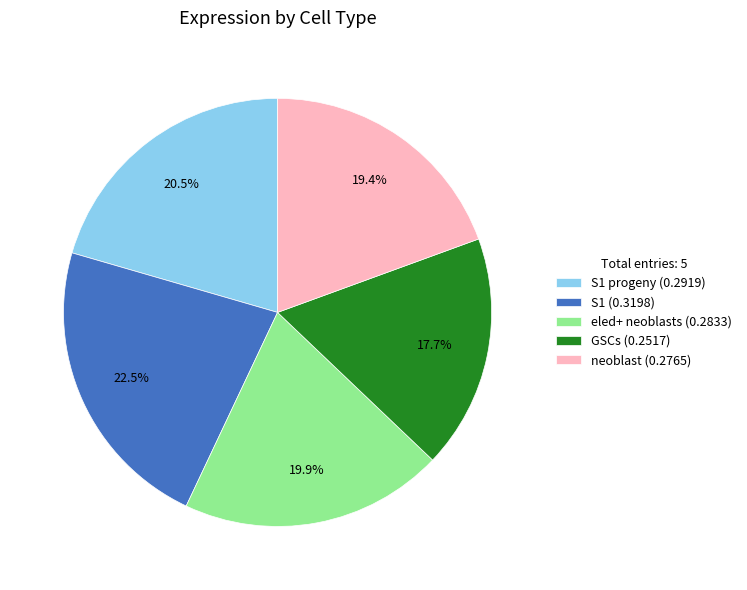

Which has a higher value, S1 (0.3198) or eled+ neoblasts (0.2833)?

S1 (0.3198)